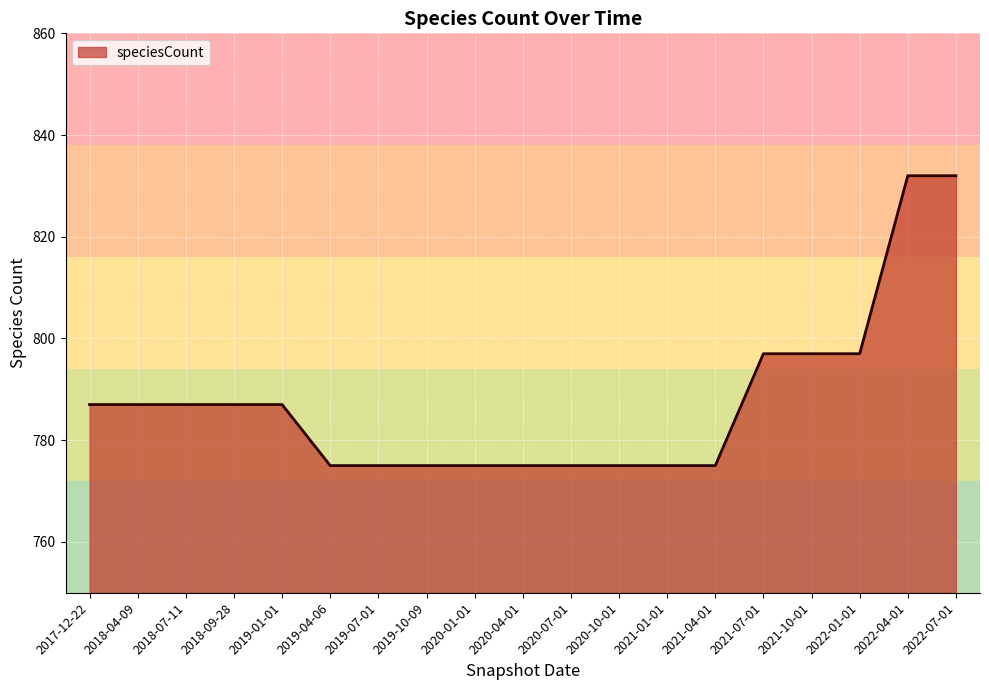

What position from the right is 2019-10-09?

12